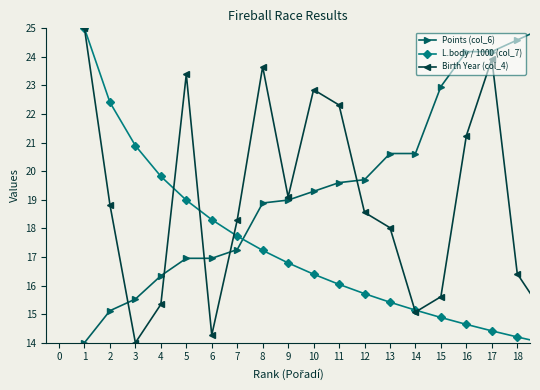

What is the smallest value displayed?

14.0